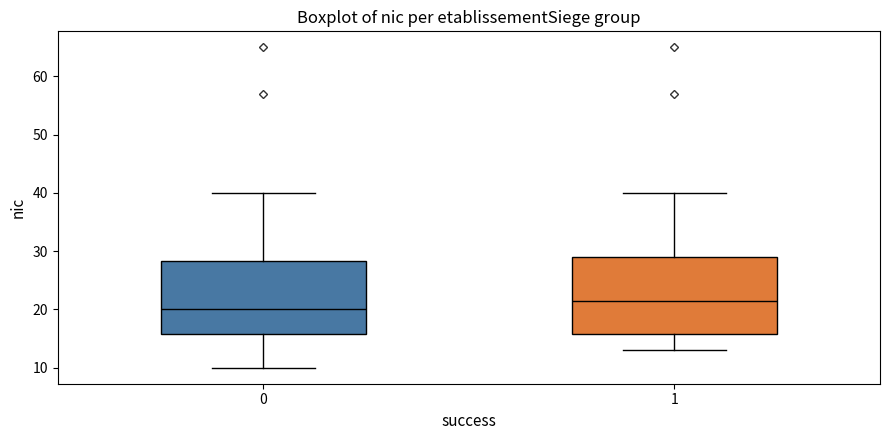

Reading left to right, read every box against the y-axis: the position of its median line, the range the box covers, and the ends of its whiskers. The values are not printed on the chart, so give them approximately, as read against the axis.

0: median 20, box 16 to 28, whiskers 10 to 40
1: median 22, box 16 to 29, whiskers 13 to 40